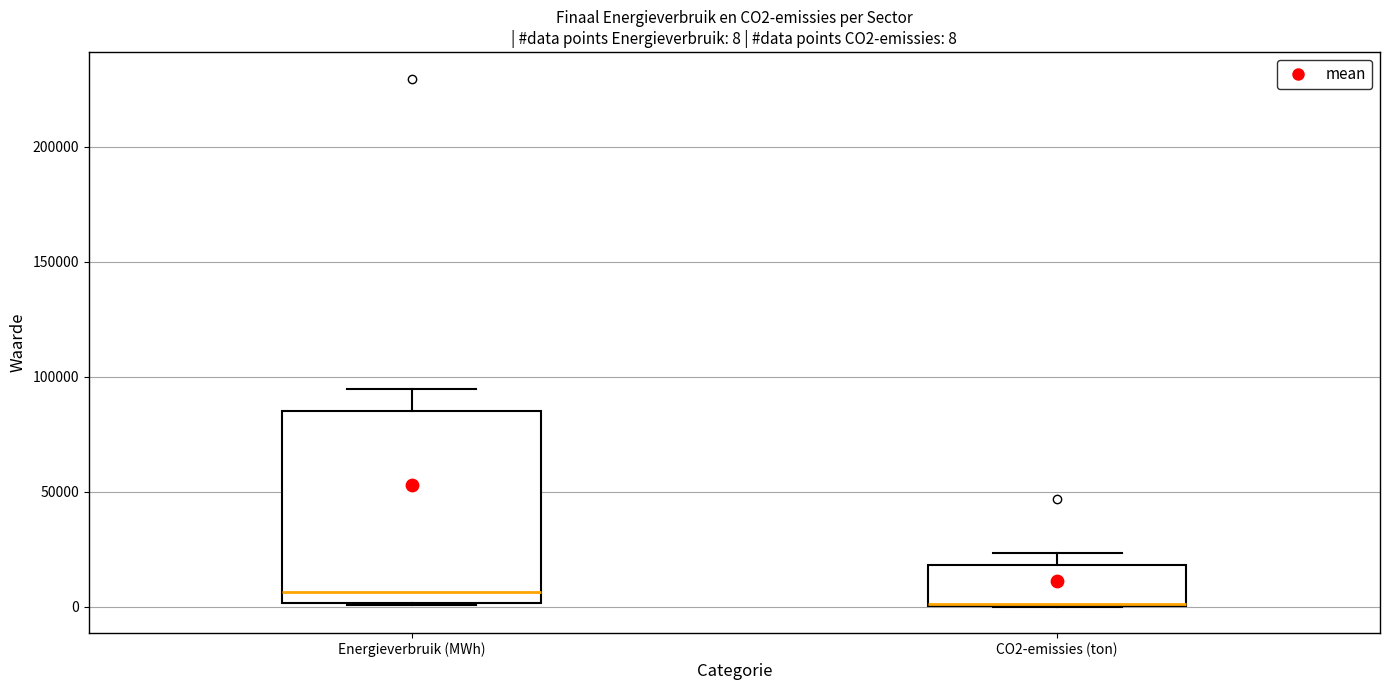

Comparing the boxes themselves (not the whiskers), which one is the tallest?

Energieverbruik (MWh)